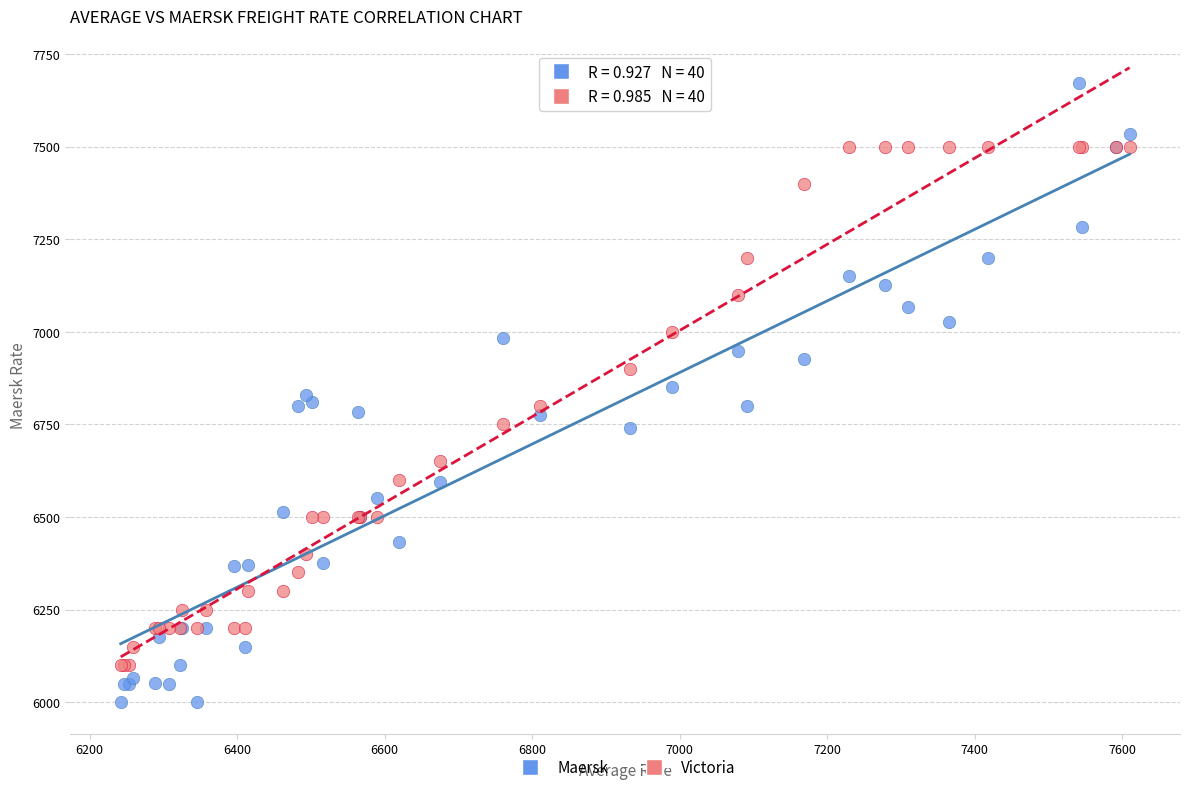

Which series has the widest spread of Y values?

Maersk